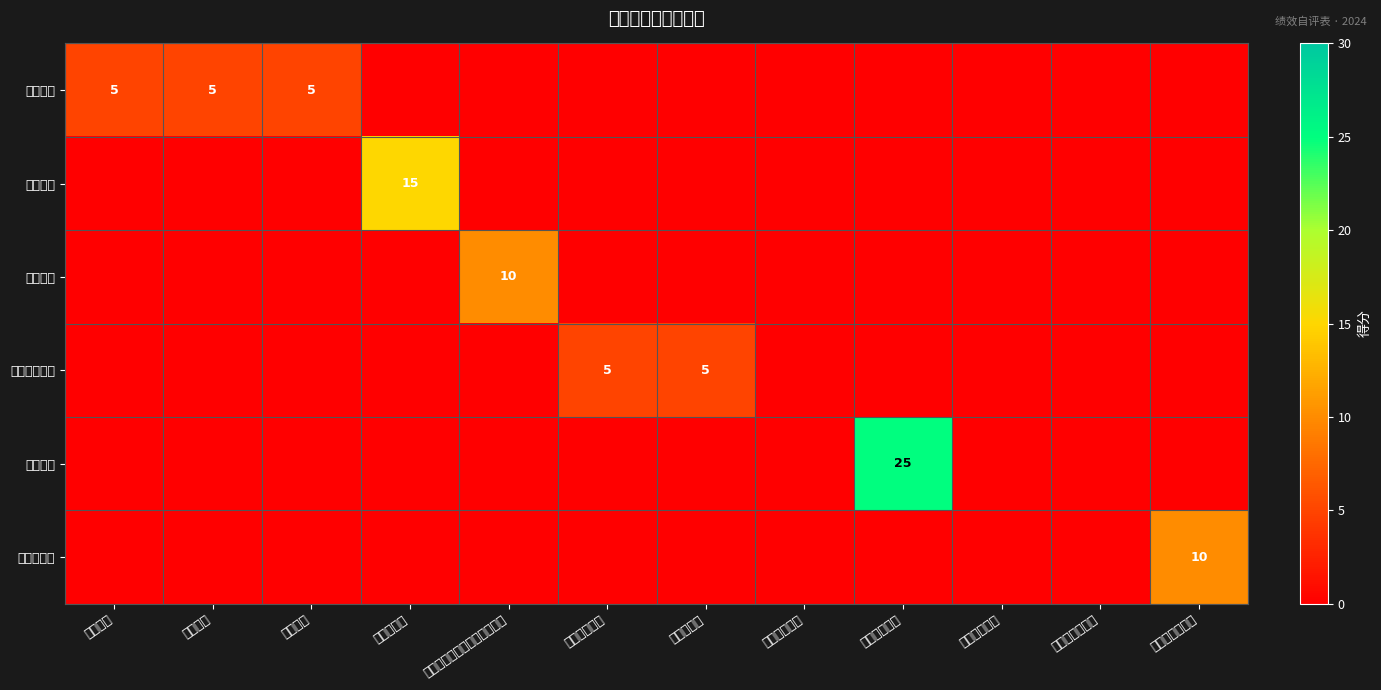

Is it true that 经济成本指标 equals 2 at 人均会议成本?

False